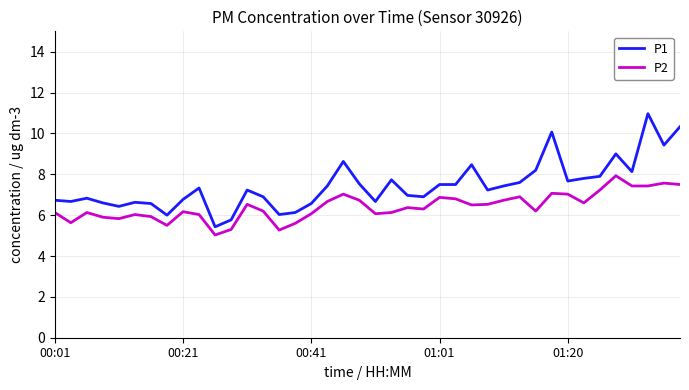

Rank the series by their average value, from highest to lowest.

P1, P2